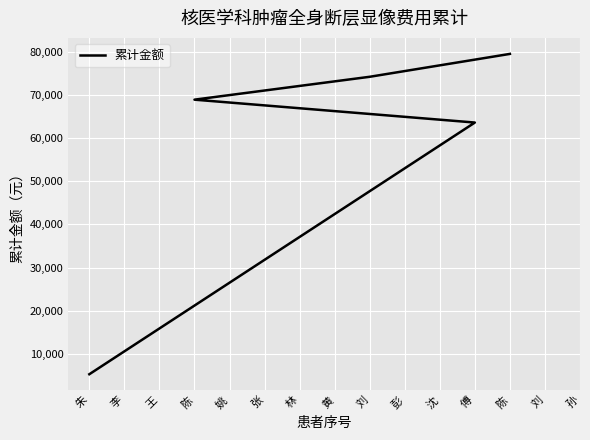

Count the number of data series in this chart.

1